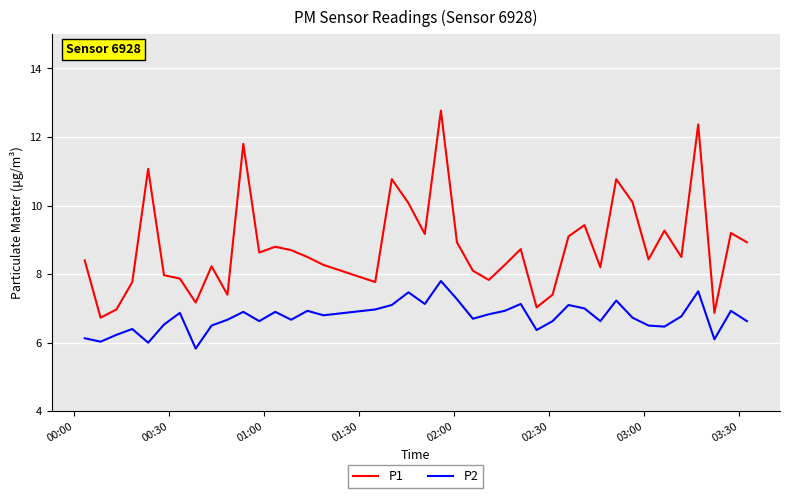

What is the smallest value displayed?

5.8